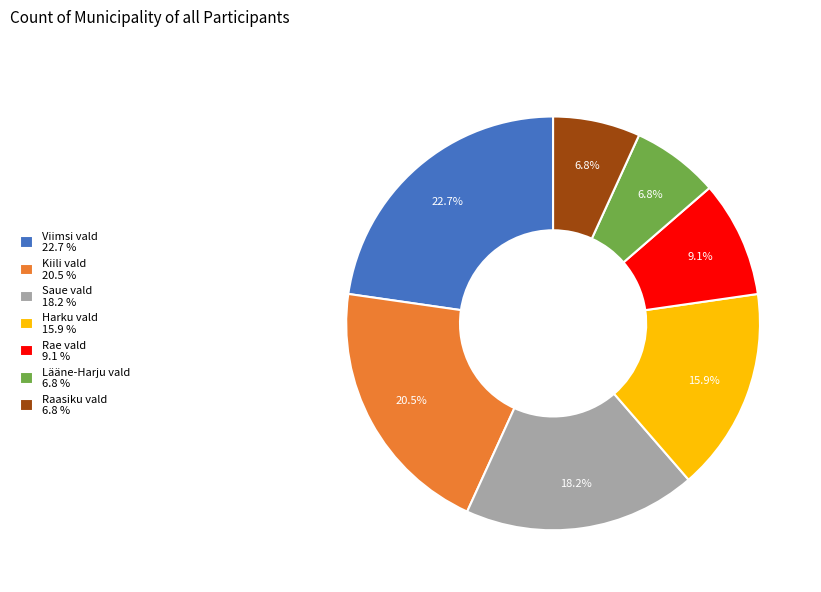

Does Saue vald 18.2 % account for over 50% of the chart?

No